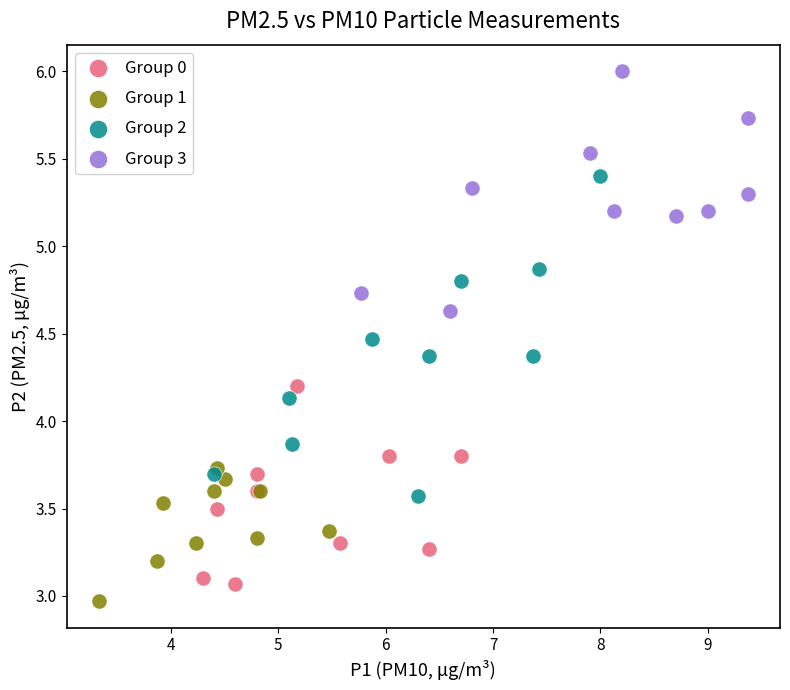

Which series contains the highest Y value?

Group 3